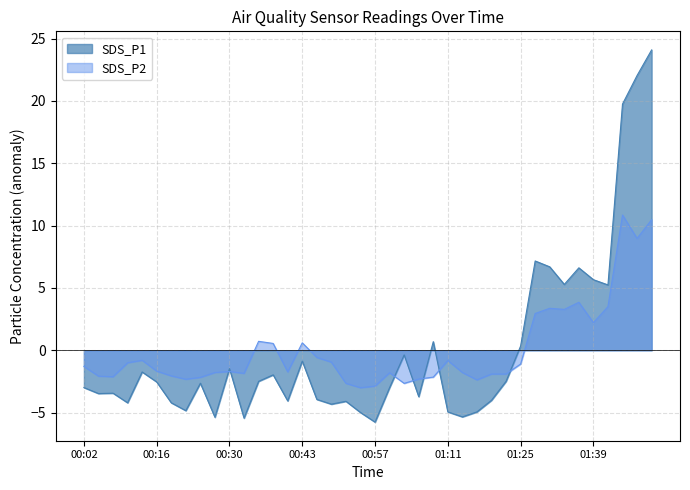

What is the sum of the SDS_P1 values at 01:47 and 00:38?

20.1